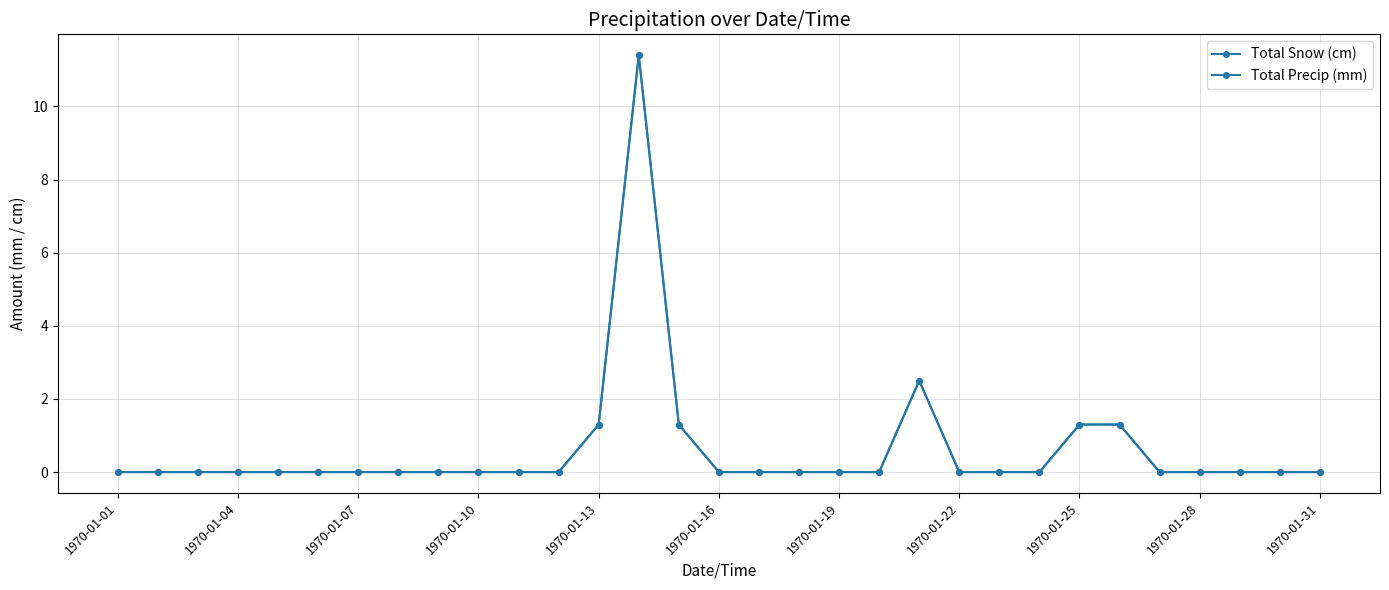

Reading left to right, extract all data points from this chart.

Total Snow (cm): 0.0	0.0	0.0	0.0	0.0	0.0	0.0	0.0	0.0	0.0	0.0	0.0	1.3	11.4	1.3	0.0	0.0	0.0	0.0	0.0	2.5	0.0	0.0	0.0	1.3	1.3	0.0	0.0	0.0	0.0	0.0
Total Precip (mm): 0.0	0.0	0.0	0.0	0.0	0.0	0.0	0.0	0.0	0.0	0.0	0.0	1.3	11.4	1.3	0.0	0.0	0.0	0.0	0.0	2.5	0.0	0.0	0.0	1.3	1.3	0.0	0.0	0.0	0.0	0.0